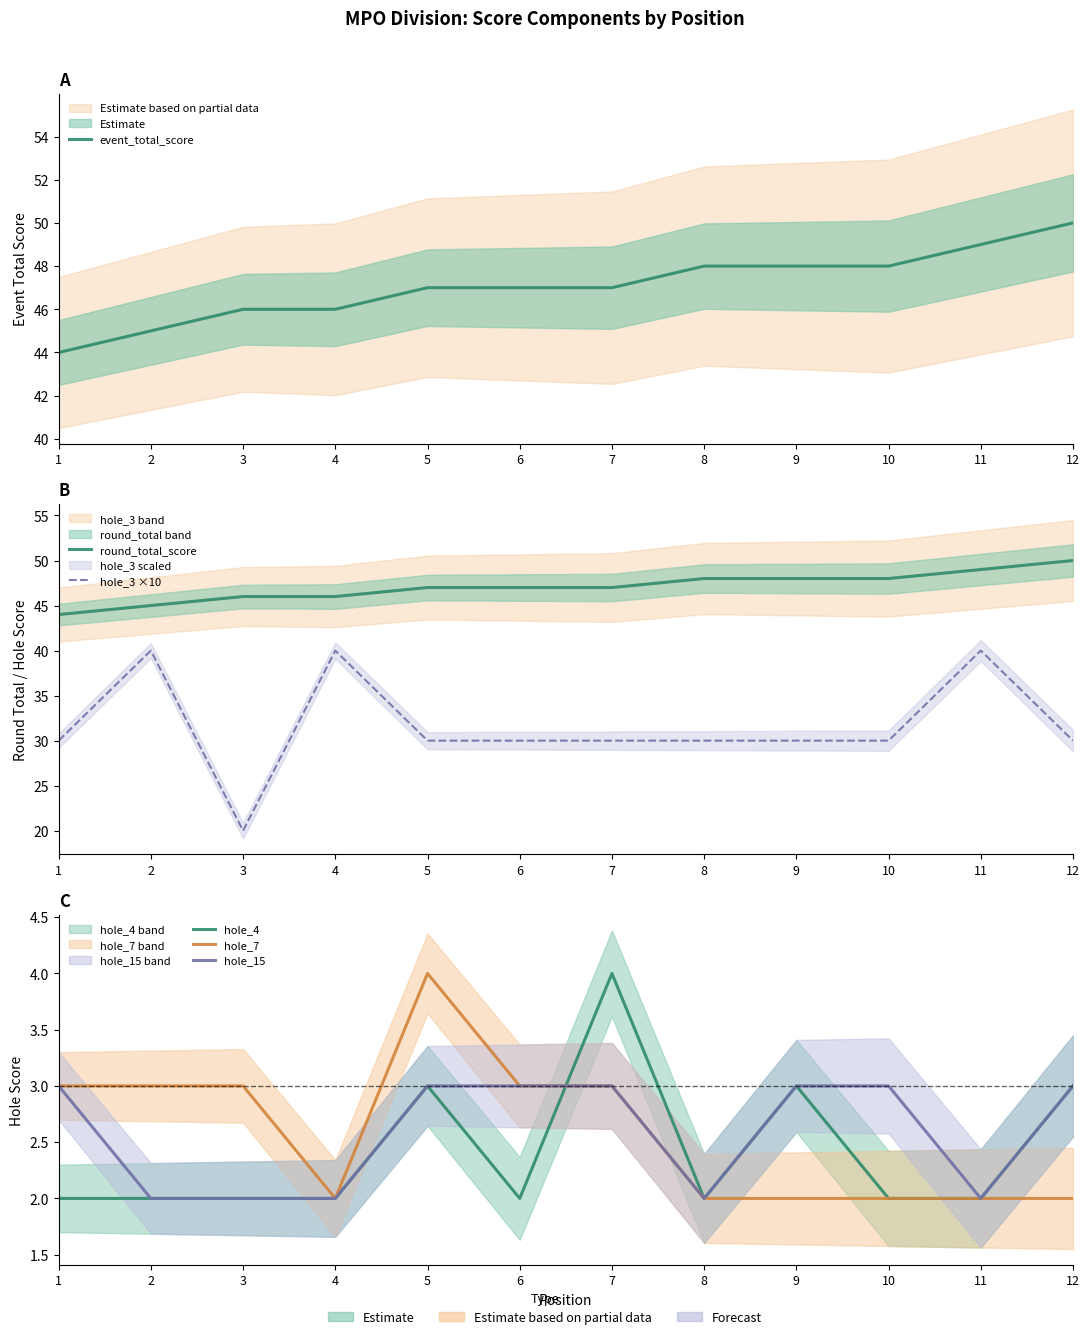

What is the value of the hole_4 point at the 9th from the left?

3